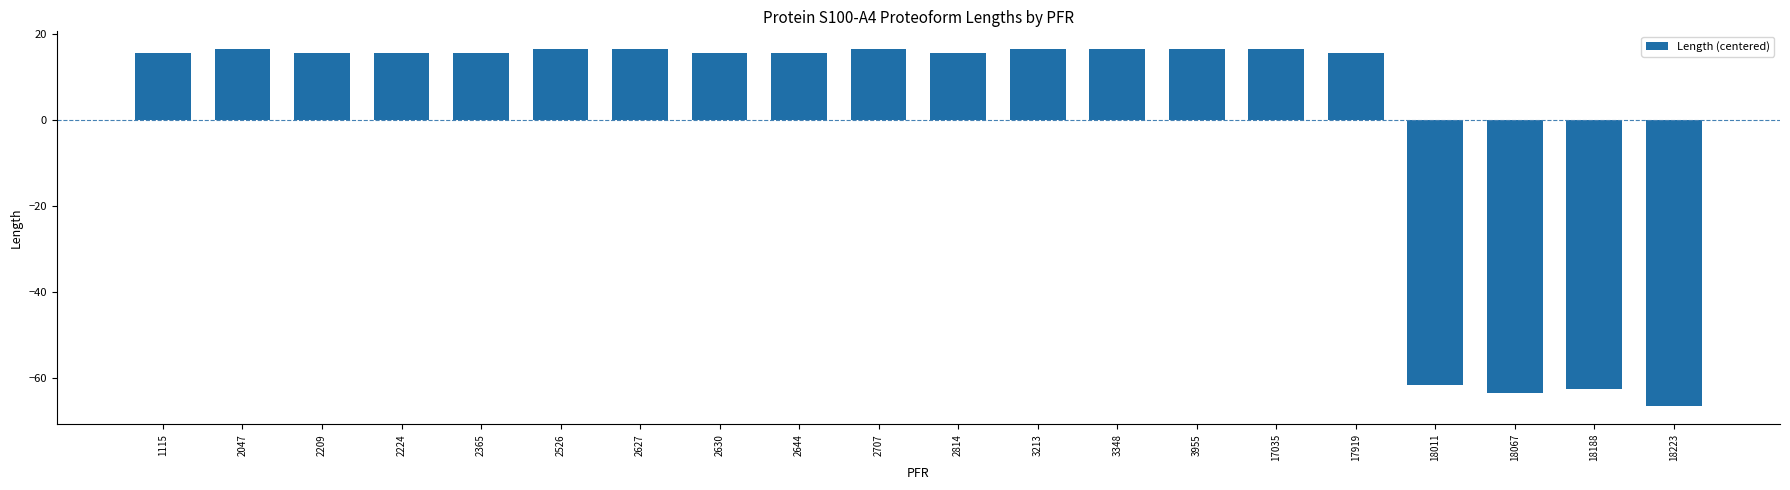

How many values are below 15?

4